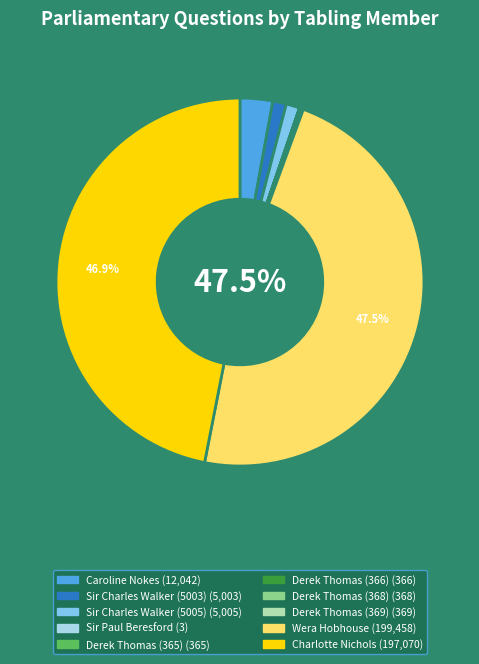

Between Sir Charles Walker (5005) and Charlotte Nichols, which is larger?

Charlotte Nichols